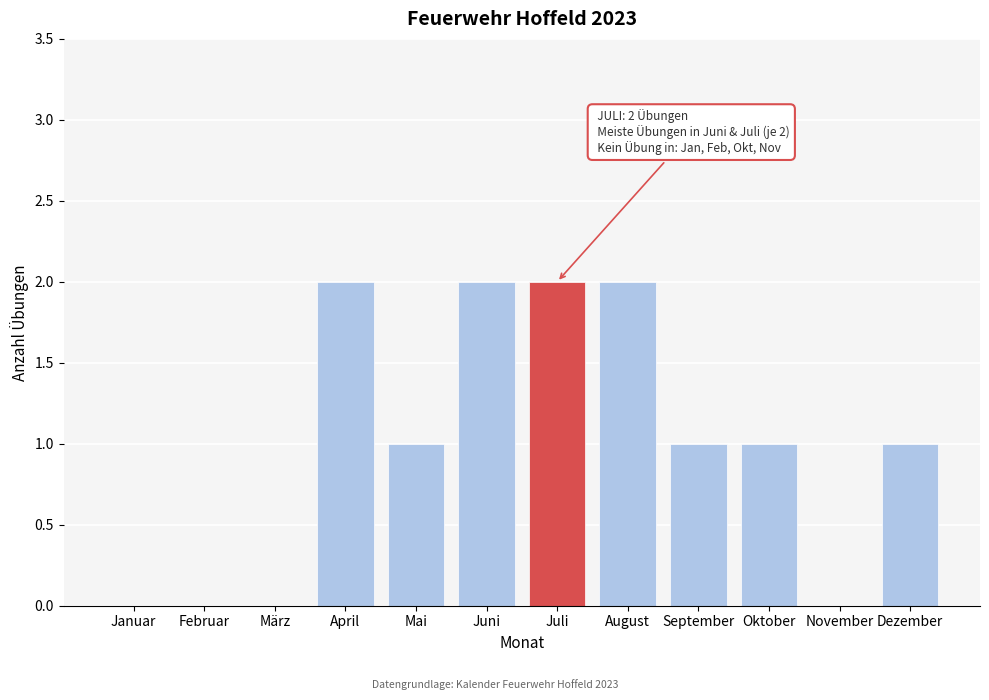

Reading left to right, transcribe all the data shown in this chart.

Januar=0	Februar=0	März=0	April=2	Mai=1	Juni=2	Juli=2	August=2	September=1	Oktober=1	November=0	Dezember=1